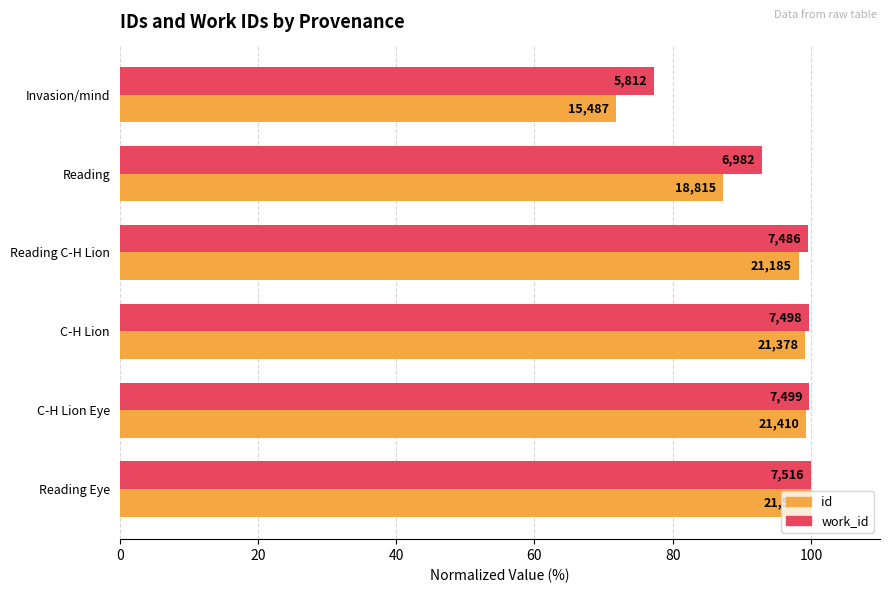

What are all the series names shown in the legend?

id, work_id